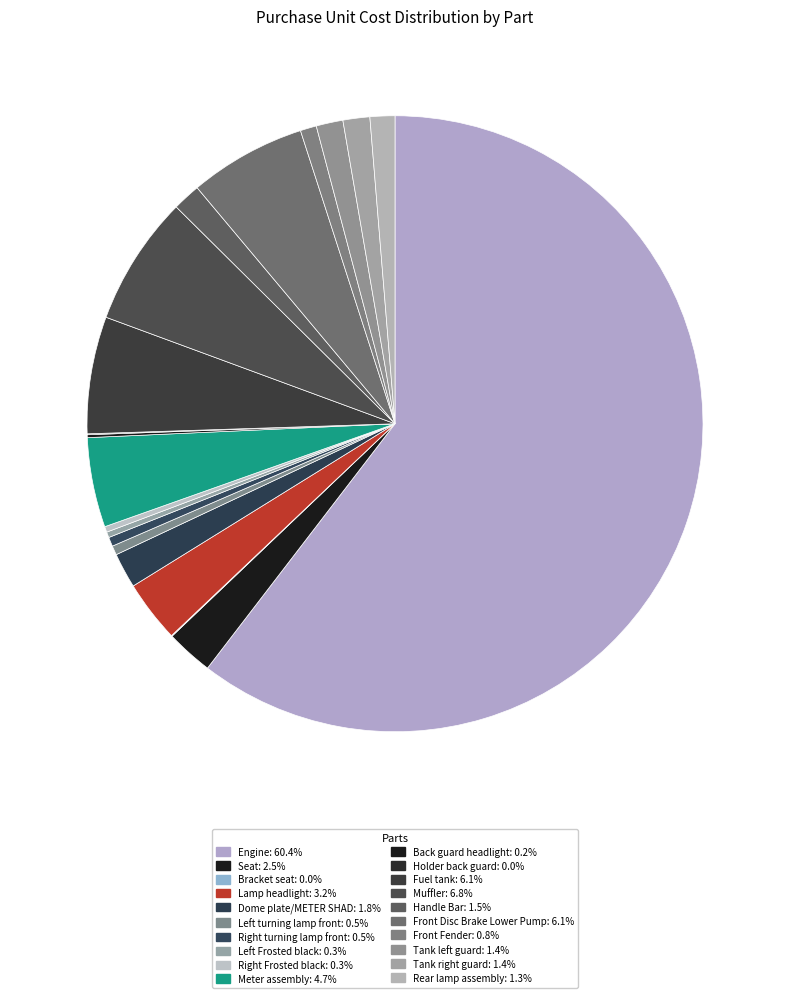

Is there any slice that represents more than half of the pie?

Yes